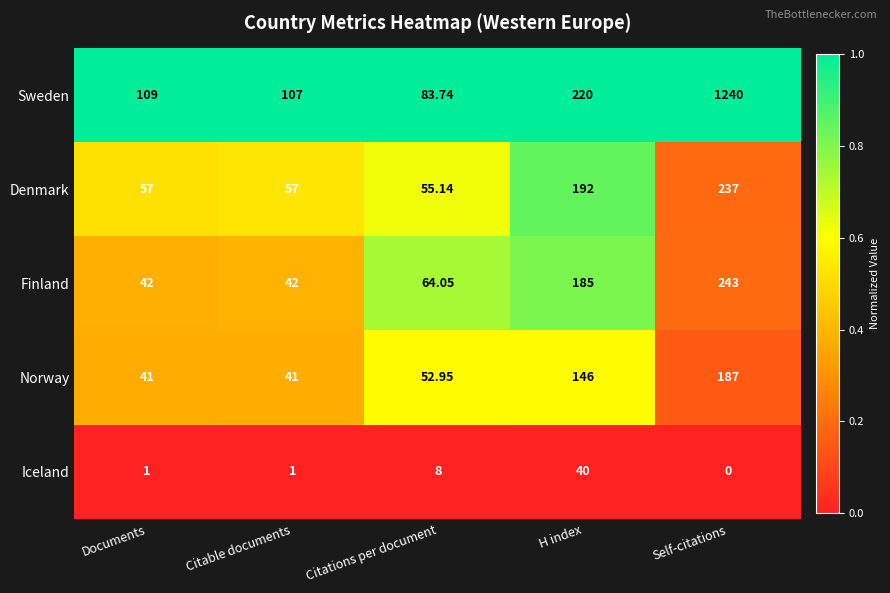

At Citations per document, list the series in order from largest to smallest.

Sweden, Finland, Denmark, Norway, Iceland